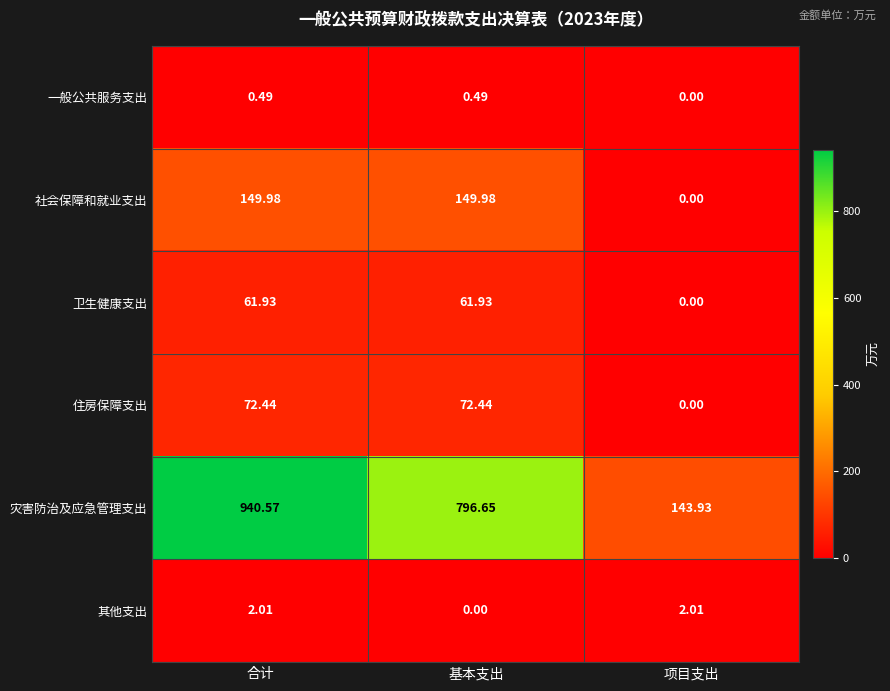

Between 基本支出 and 项目支出, which series saw the biggest shift?

灾害防治及应急管理支出